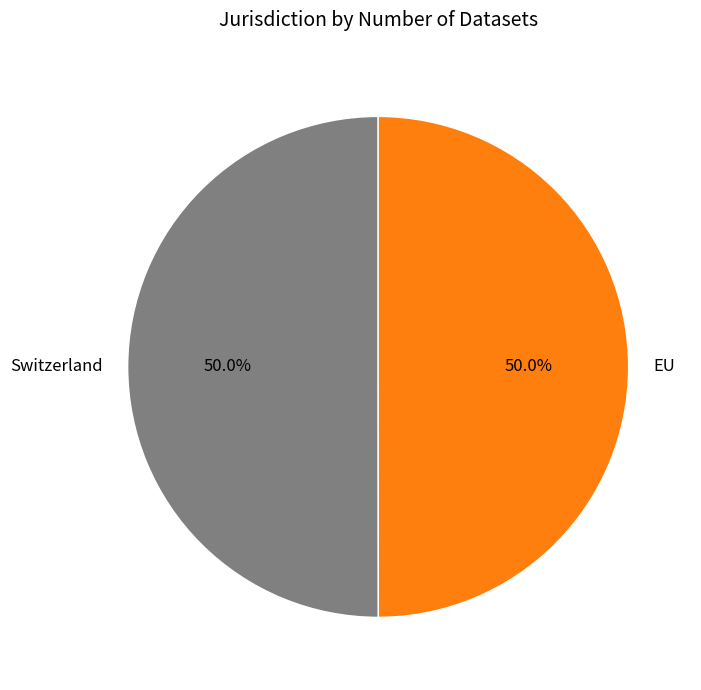

True or false: EU accounts for 50% of the total.

True